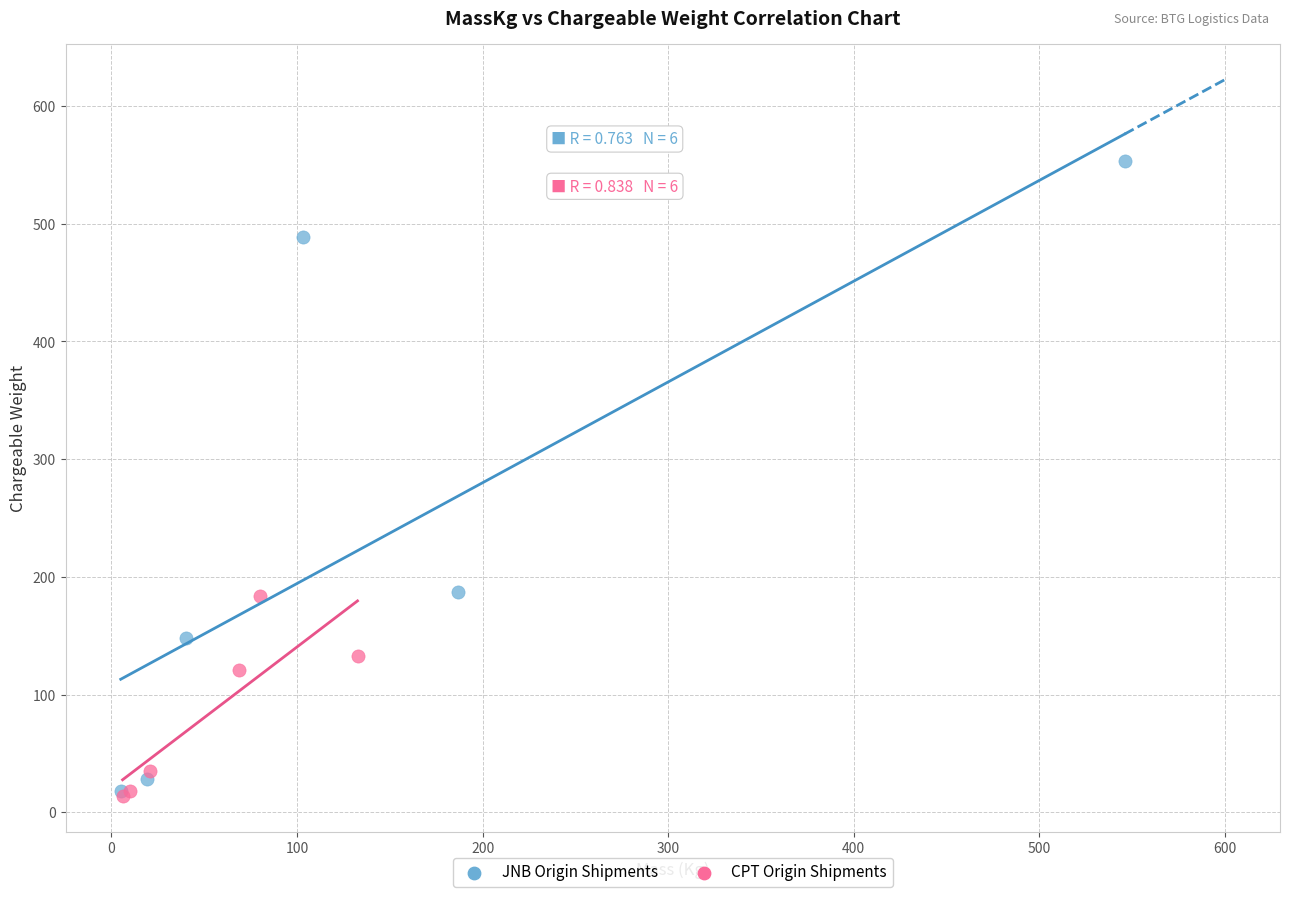

Which series contains the highest Y value?

JNB Origin Shipments